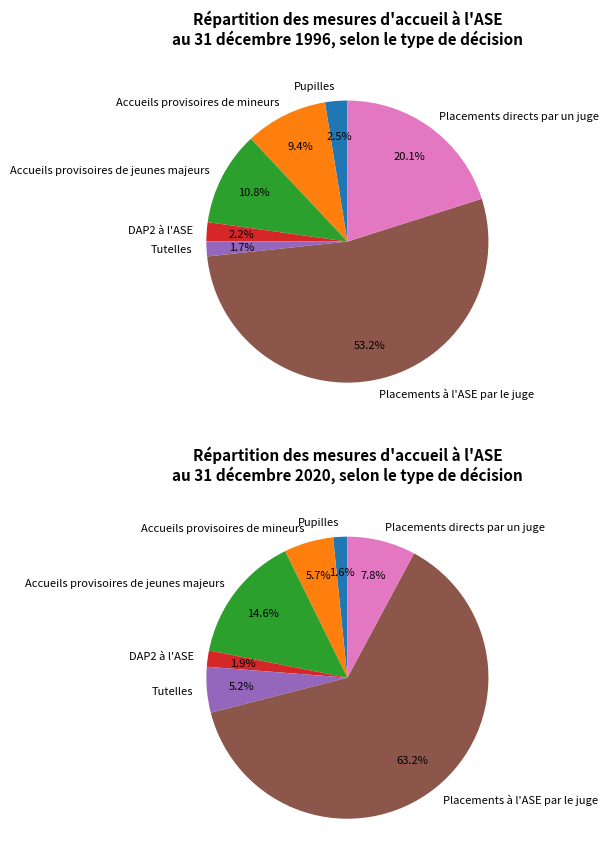

To the nearest percent, what is the difference between the Placements directs par un juge and Accueils provisoires de mineurs slice percentages?

11%